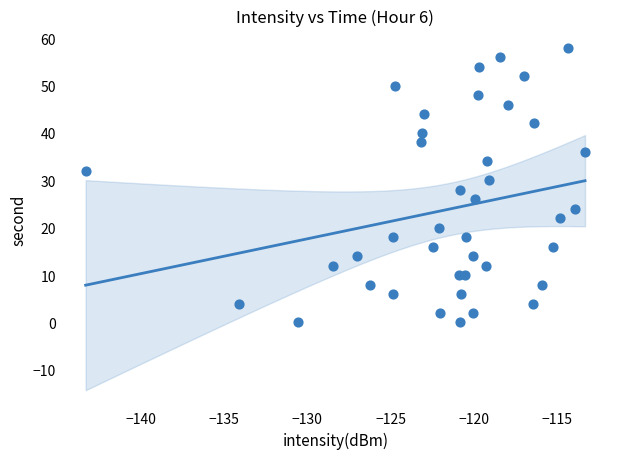

What is the range of Y values (max minus min)?

58